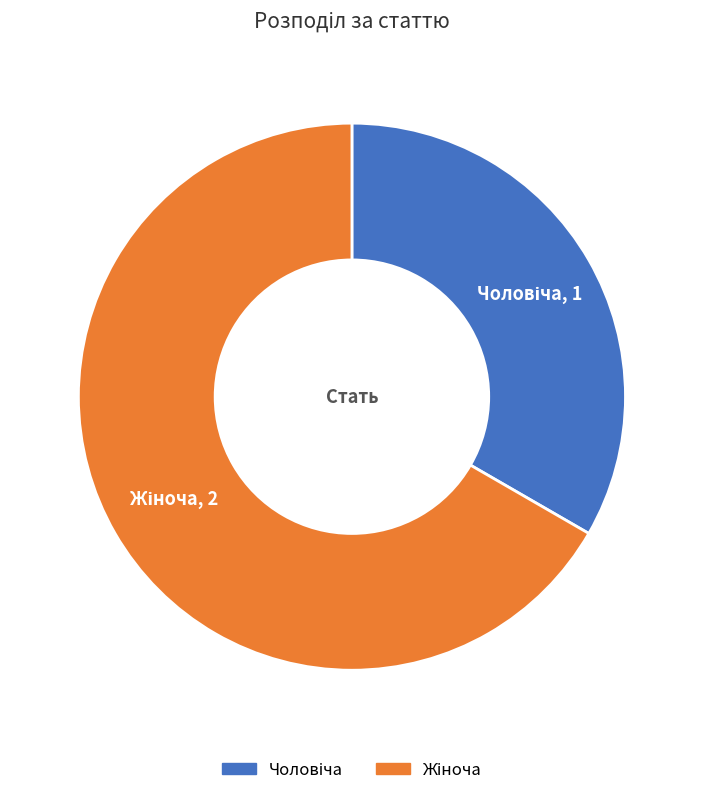

Is there any slice that represents more than half of the pie?

Yes